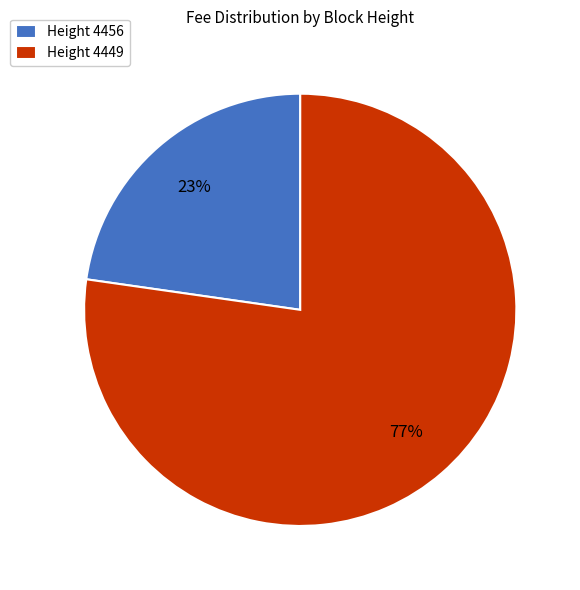

Between Height 4456 and Height 4449, which is larger?

Height 4449